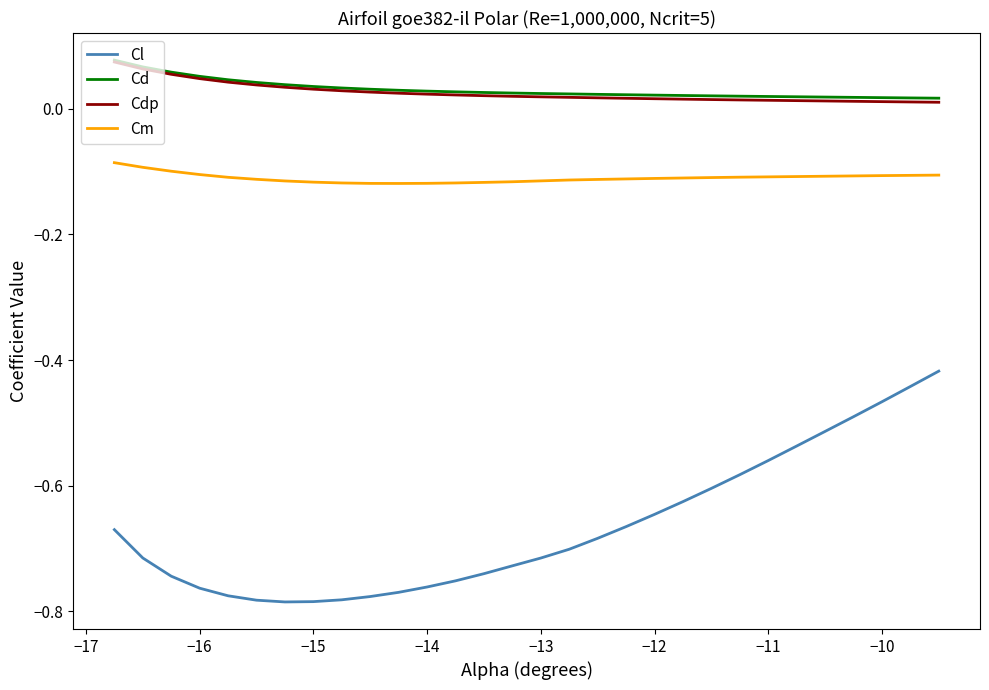

True or false: Cdp and Cl cross at least once.

False